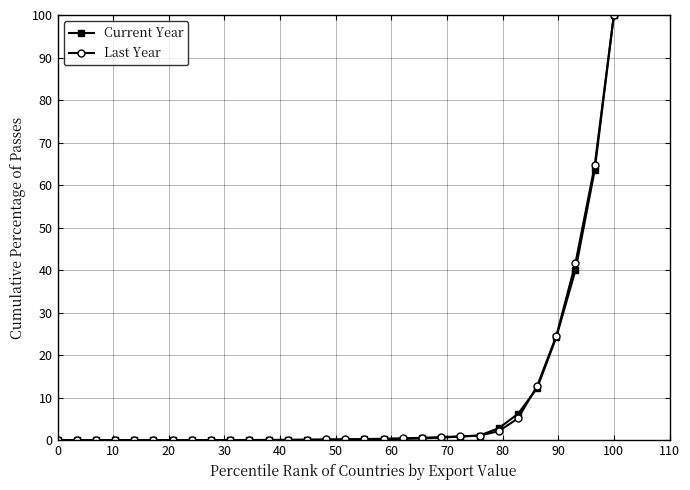

What is the highest value of the Last Year series?

100.0